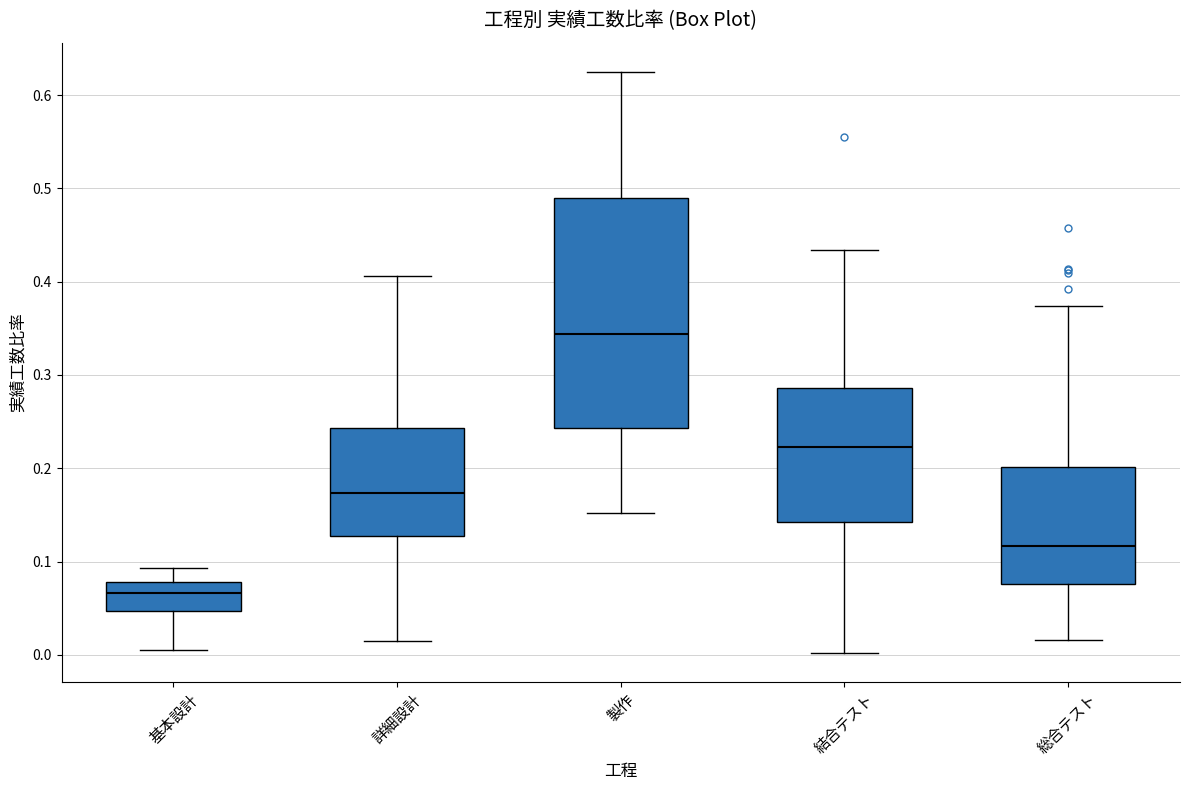

Which box is the tallest, from its lower edge to its upper edge?

製作